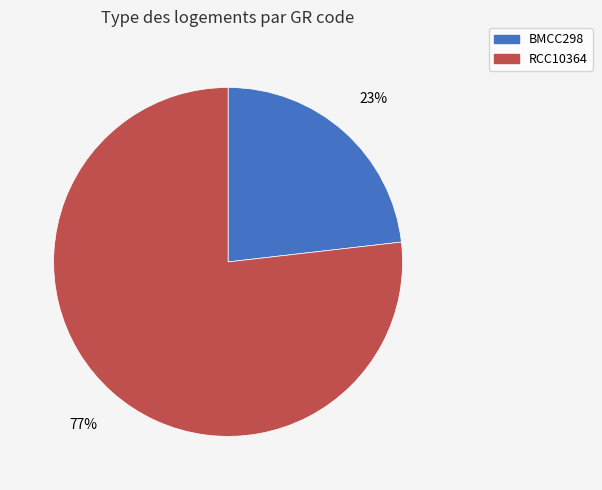

To the nearest percent, what is the difference between the largest and smallest slice percentages?

54%